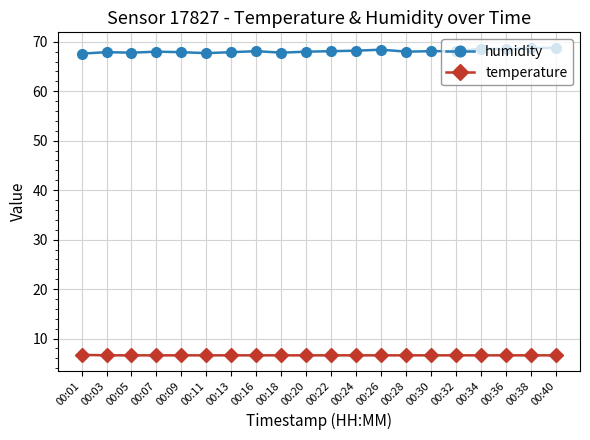

Is it true that temperature equals 1.6 at 00:34?

False